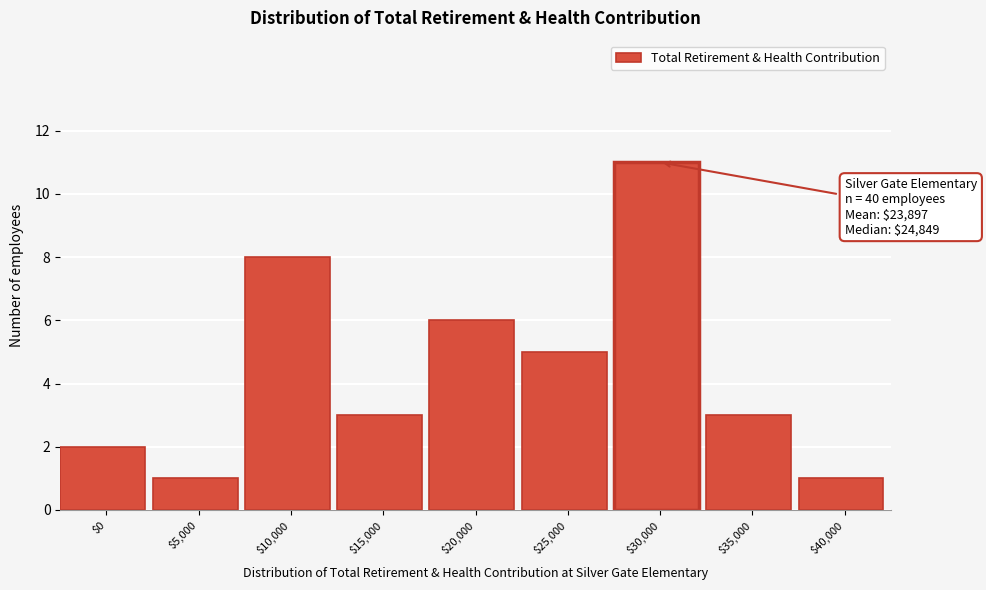

Reading right to left, transcribe all the data shown in this chart.

1	3	11	5	6	3	8	1	2